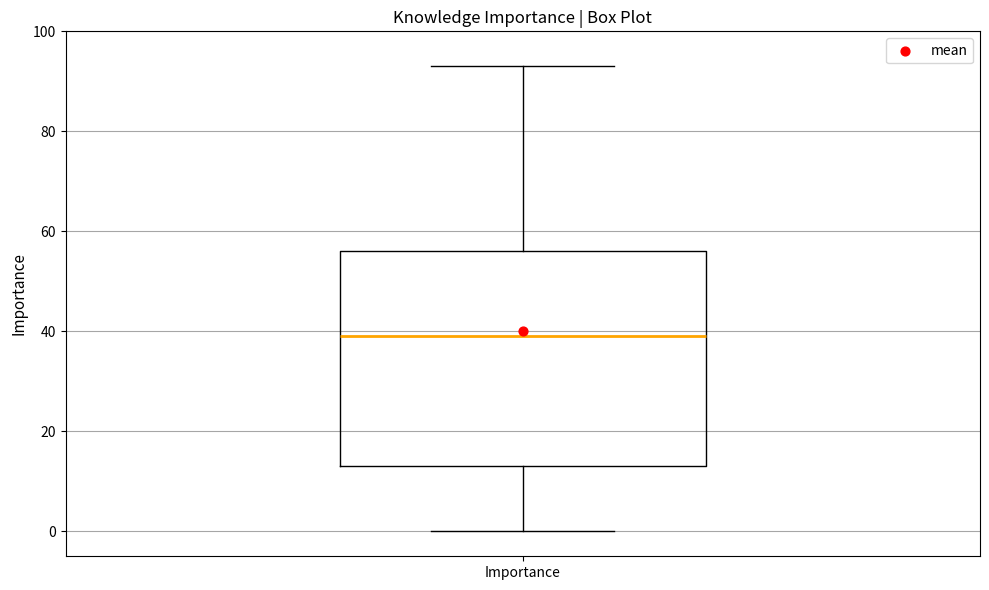

Read this box plot against the y-axis: the position of the median line, the range covered by the box, and the ends of both whiskers. The values are not printed on the chart, so give them approximately, as read against the axis.

median 40, box 14 to 56, whiskers 0 to 94